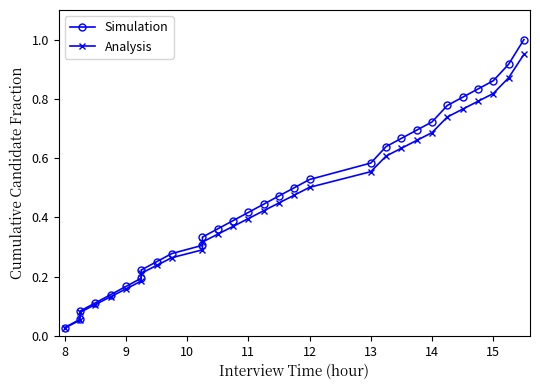

Rank the series at 15 from lowest to highest value.

Analysis, Simulation